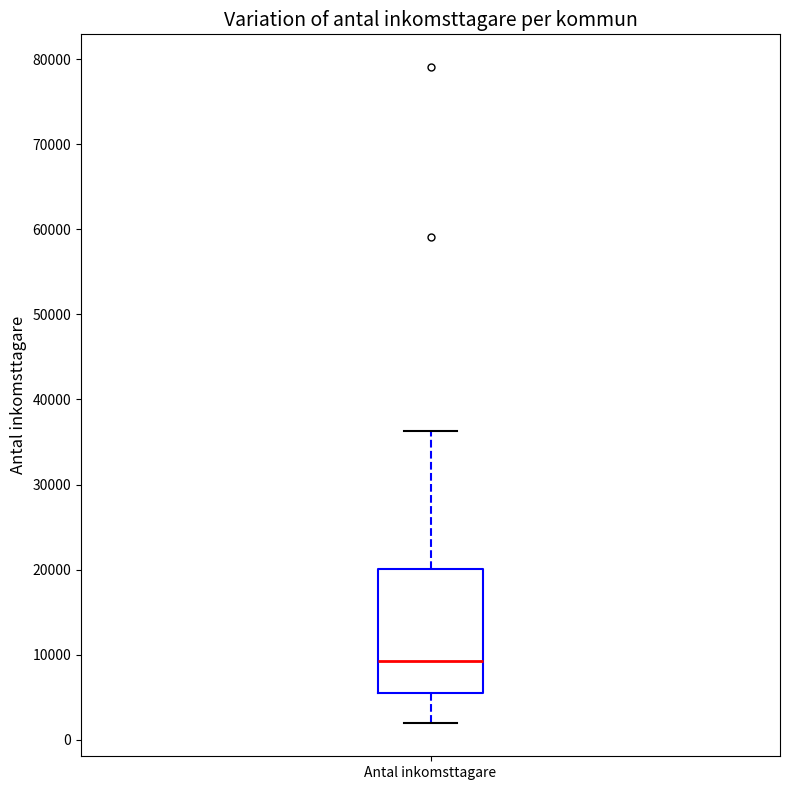

Read this box plot against the y-axis: the position of the median line, the range covered by the box, and the ends of both whiskers. The values are not printed on the chart, so give them approximately, as read against the axis.

median 9000, box 6000 to 20000, whiskers 2000 to 36000